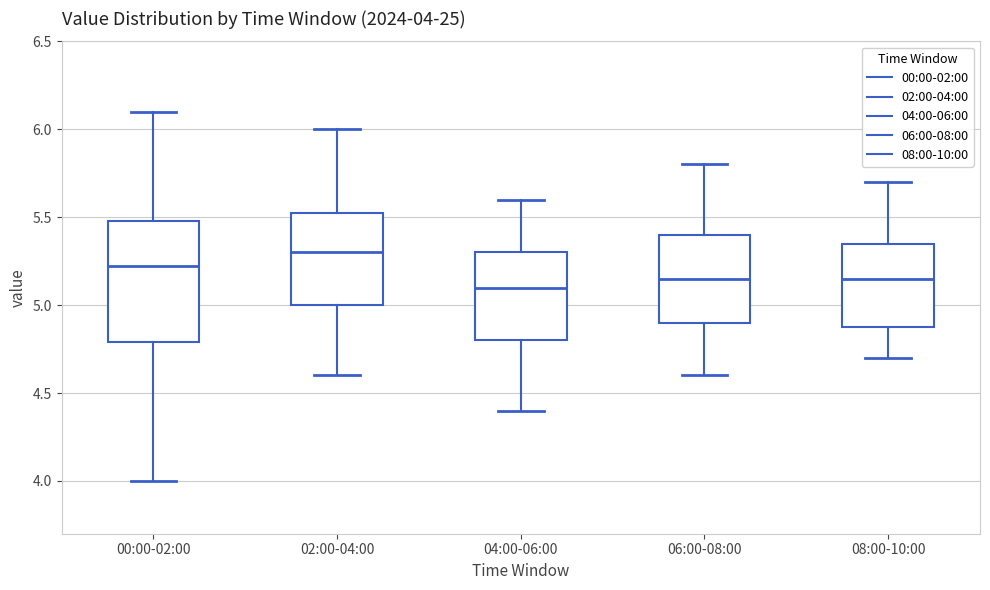

Which box's median line is the highest?

02:00-04:00